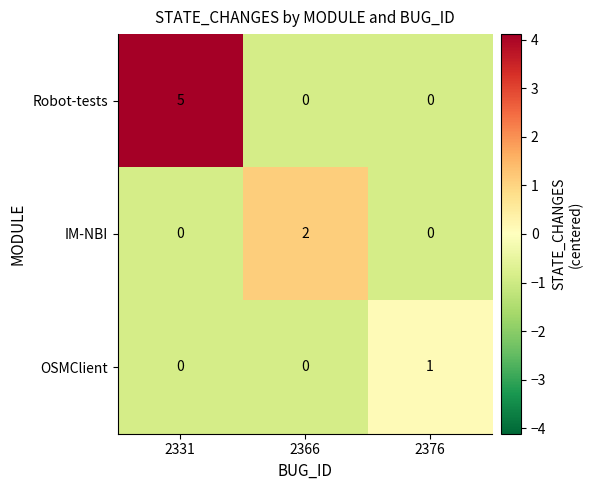

How many categories are shown in the chart?

3